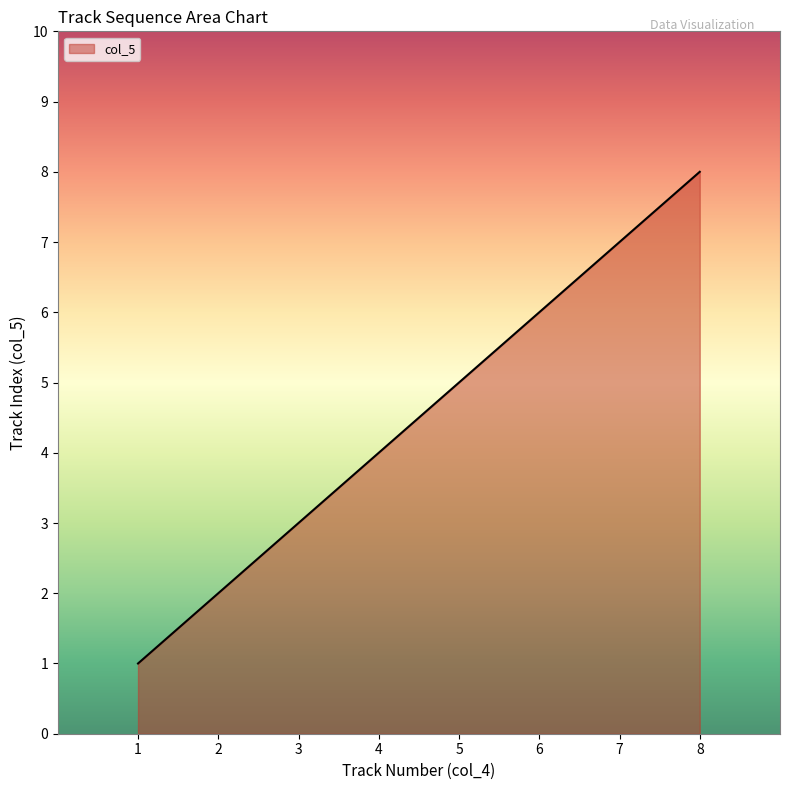

True or false: there are more than 2 points higher than both neighbors.

False